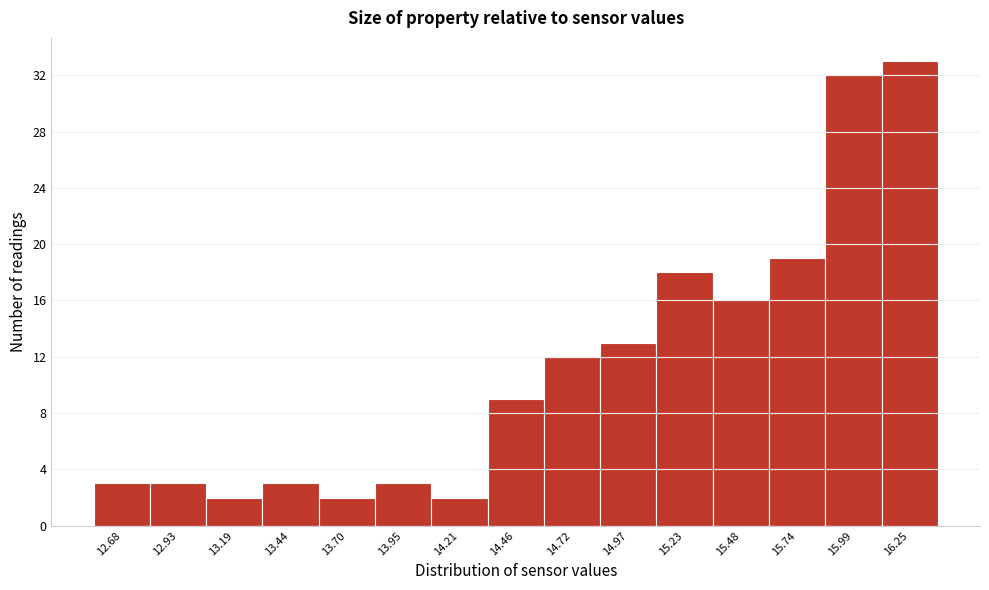

Reading left to right, transcribe all the data shown in this chart.

3	3	2	3	2	3	2	9	12	13	18	16	19	32	33